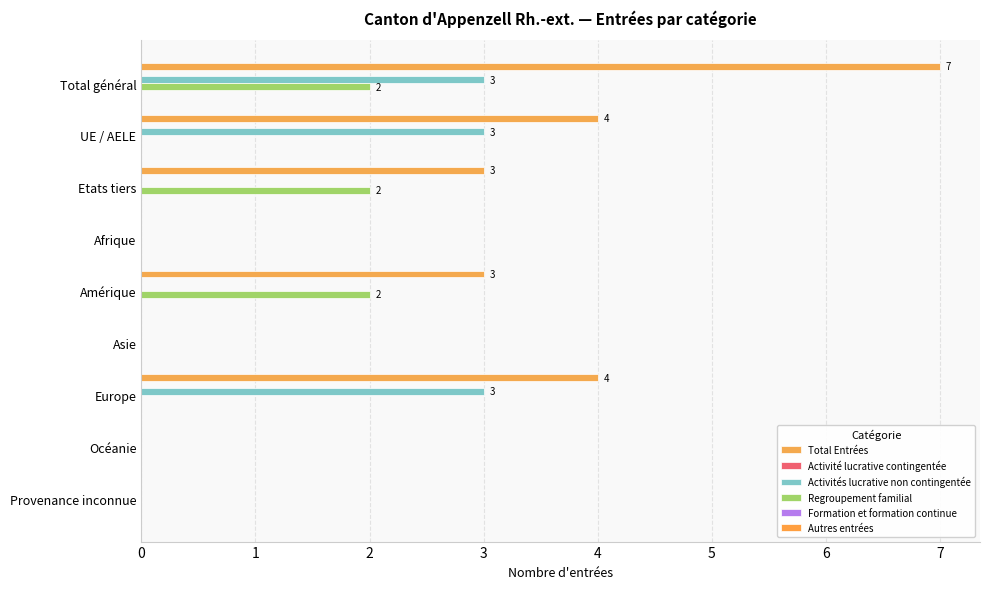

What is the highest value of the Total Entrées series?

7